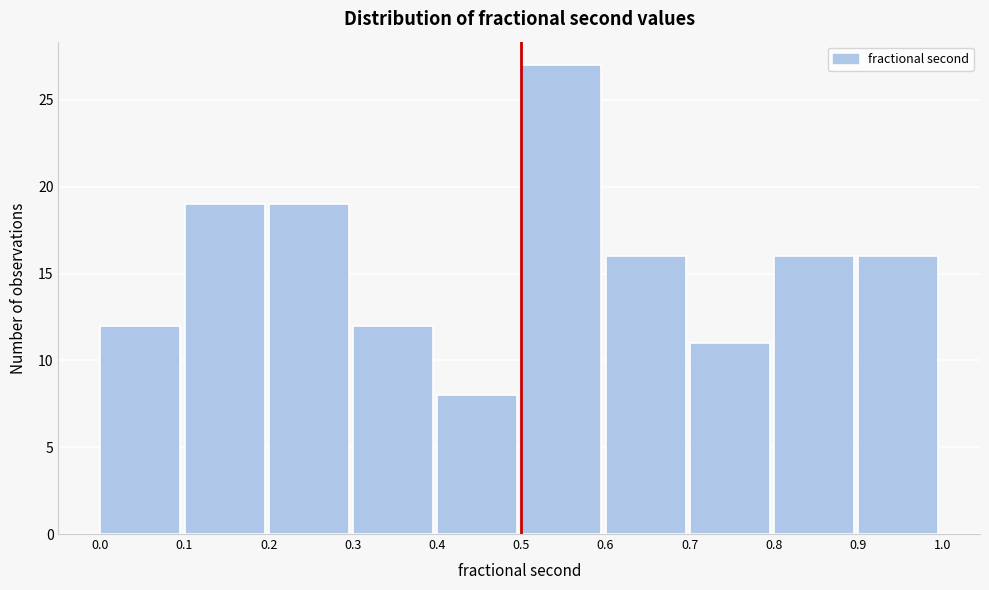

Reading left to right, list every bar in this chart as the range it spans on the x-axis followed by its height. The values are not printed on the chart, so give them approximately, as read against the axis.

0.0 to 0.1: 12
0.1 to 0.2: 19
0.2 to 0.3: 19
0.3 to 0.4: 12
0.4 to 0.5: 8
0.5 to 0.6: 27
0.6 to 0.7: 16
0.7 to 0.8: 11
0.8 to 0.9: 16
0.9 to 1.0: 16